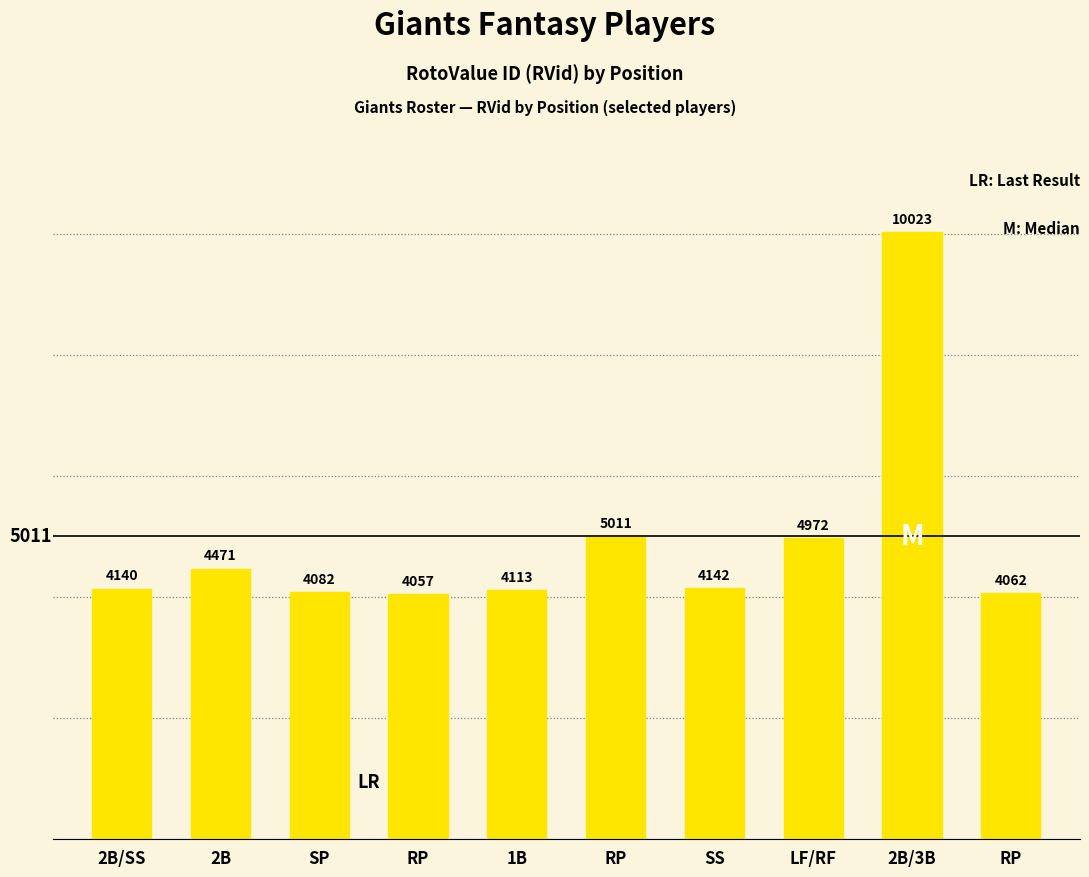

List the labels in order of value, smallest first.

RP, RP, SP, 1B, 2B/SS, SS, 2B, LF/RF, RP, 2B/3B